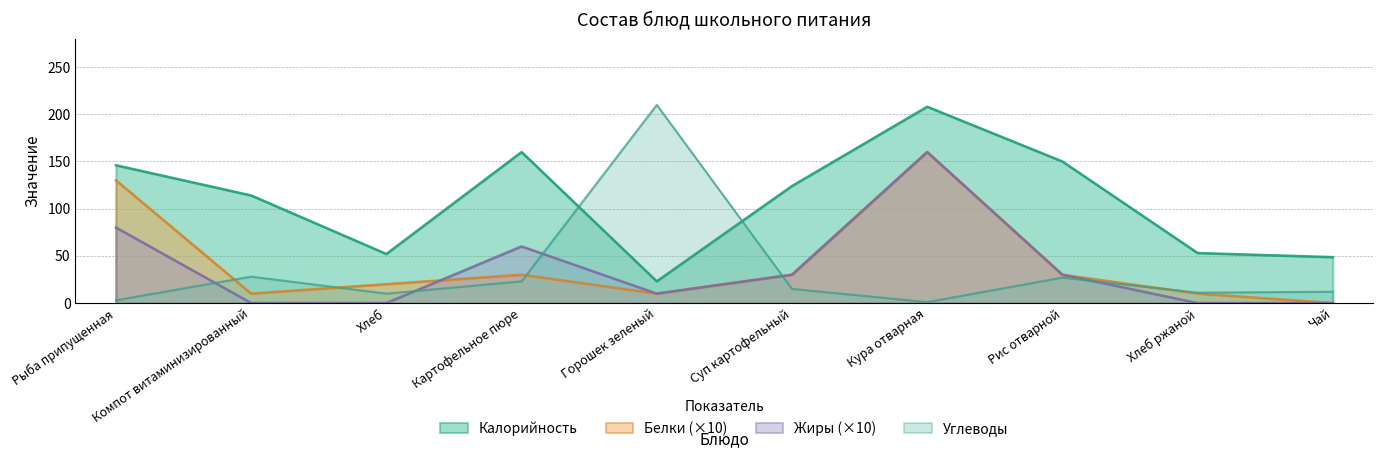

True or false: Белки has a value of 42.7 at Суп картофельный.

False